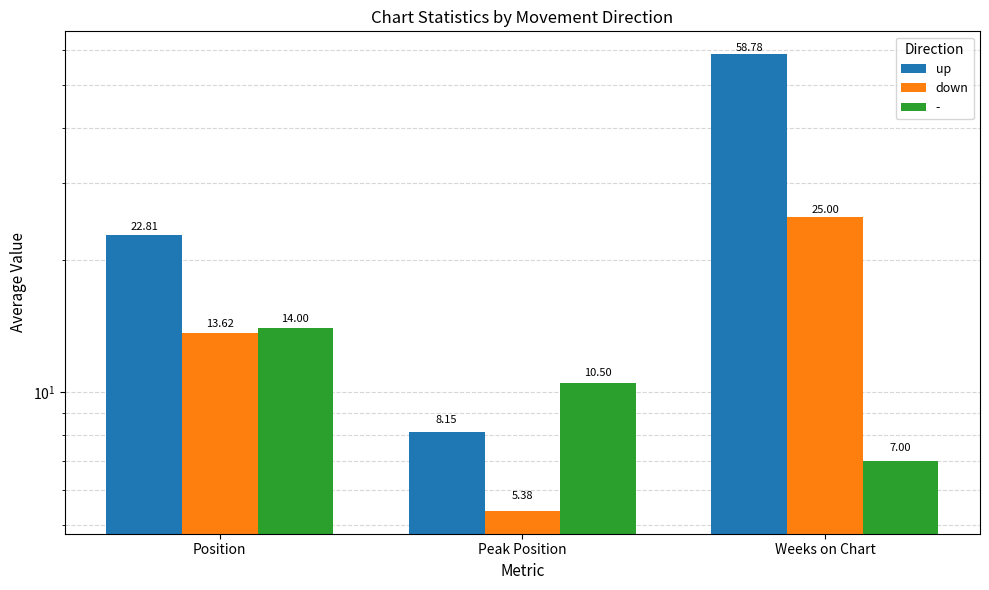

What are all the series names shown in the legend?

up, down